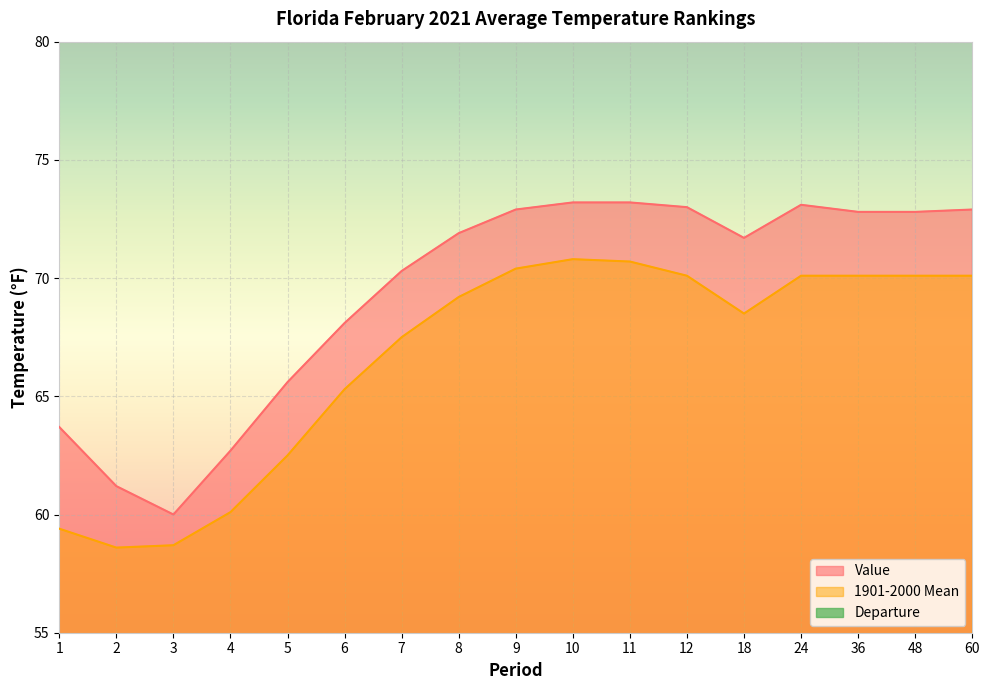

What is the sum of the Departure values at 2 and 24?

5.6